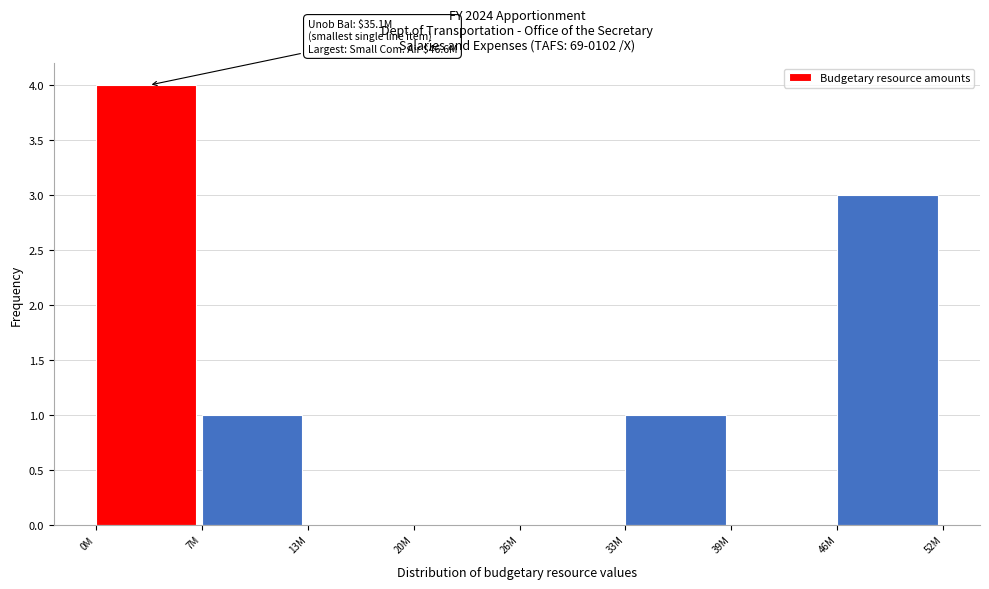

Reading left to right, transcribe all the data shown in this chart.

0M=4	7M=1	13M=0	20M=0	26M=0	33M=1	39M=0	46M=3